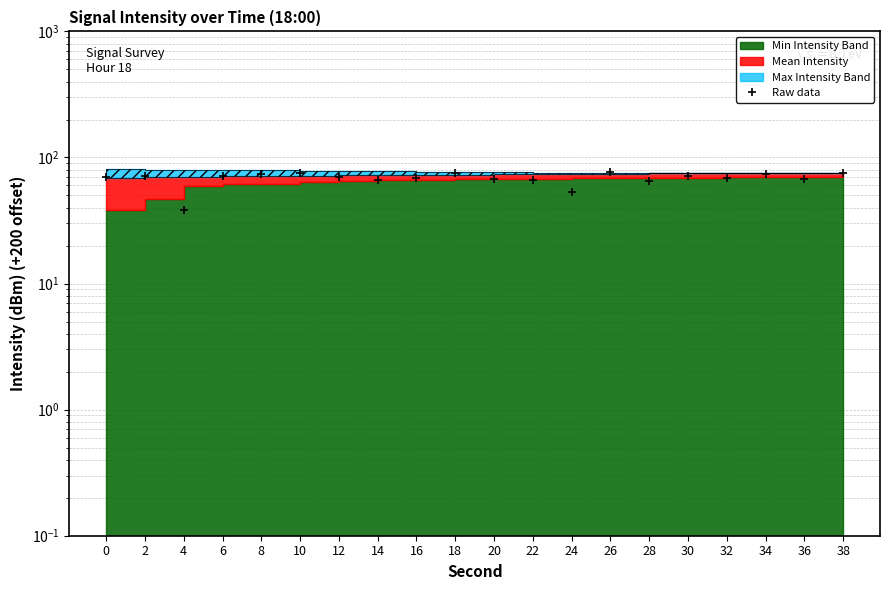

How many lines are shown in the chart?

1